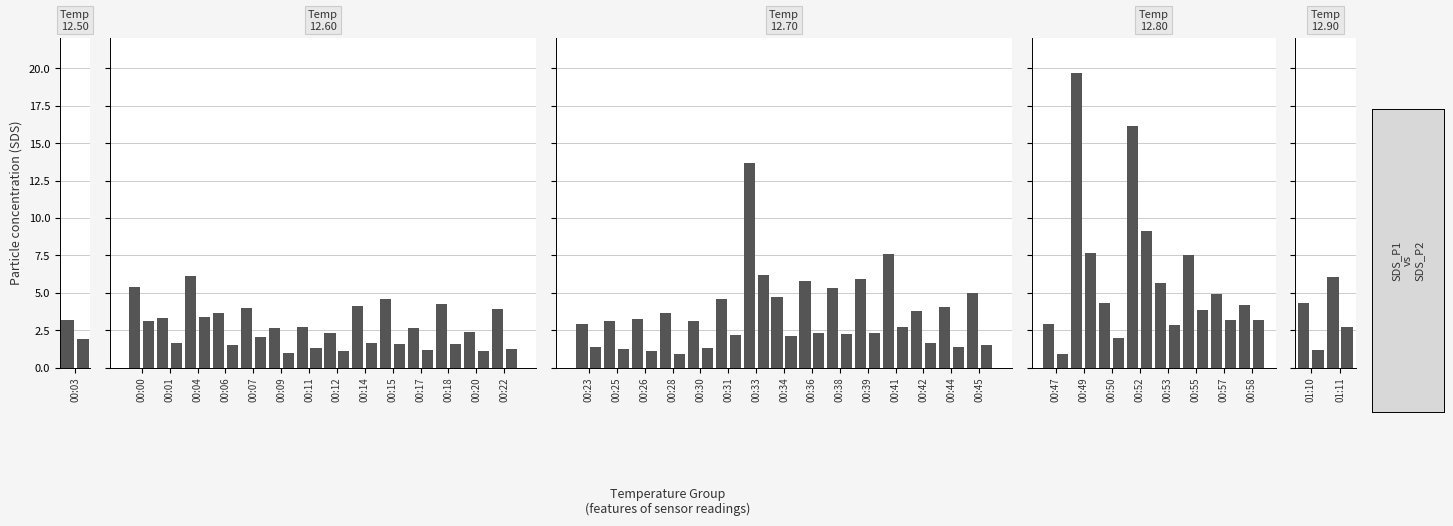

Is the value of SDS_P2 at 01:10 greater than the value of SDS_P1 at 01:11?

No